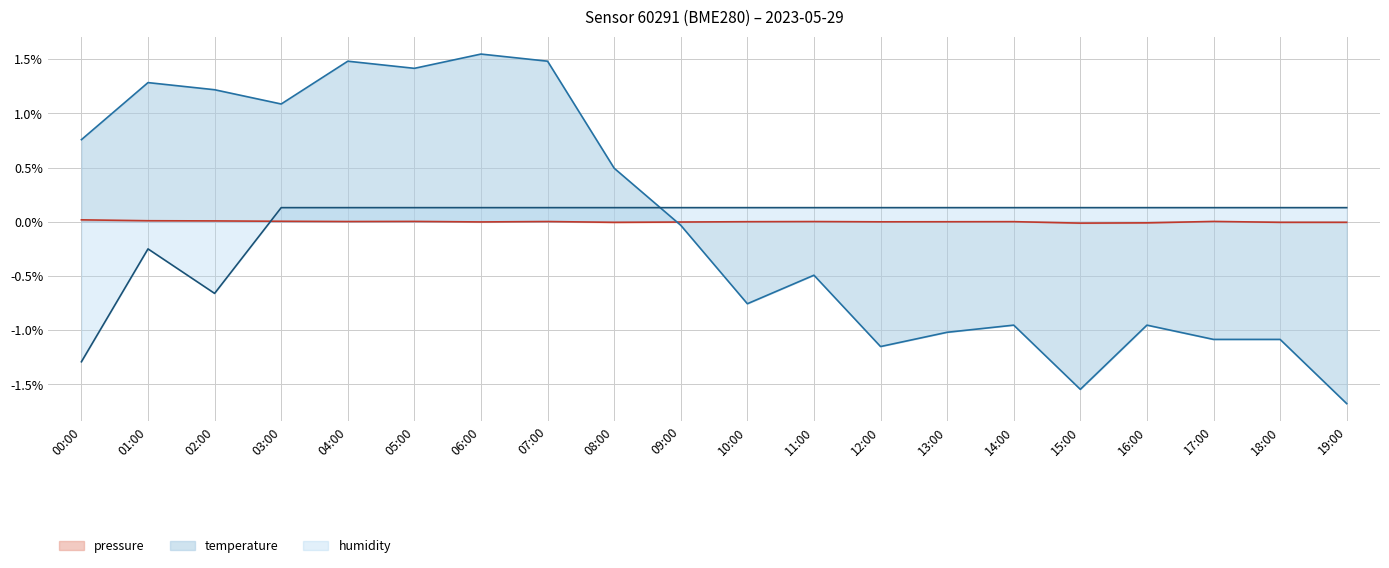

The pressure series shows -0.0 at 09:00. True or false?

False